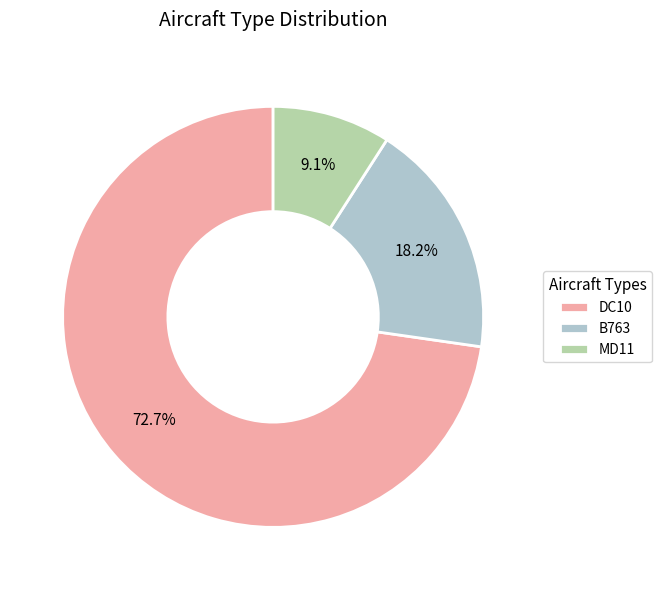

To the nearest percent, what percentage of the pie is MD11?

9%